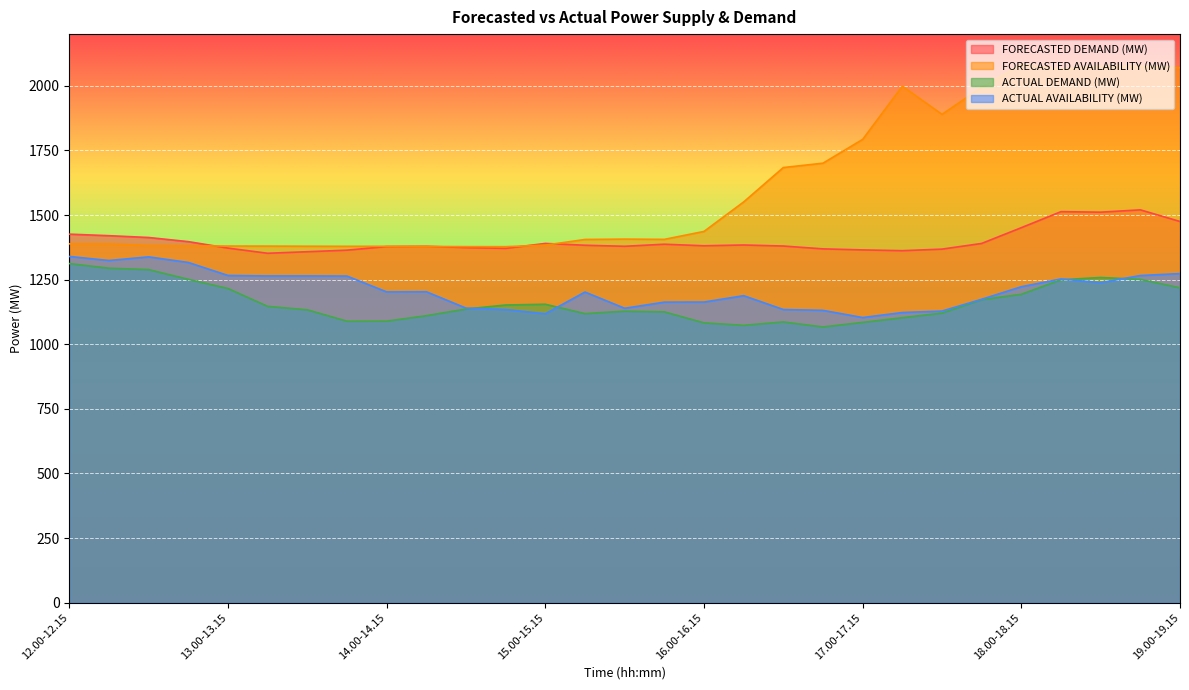

Is the value of FORECASTED AVAILABILITY (MW) at 14.00-14.15 greater than the value of FORECASTED DEMAND (MW) at 18.00-18.15?

No